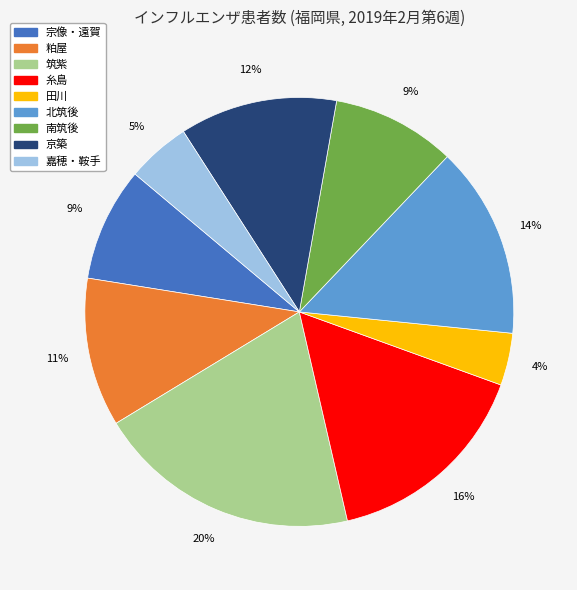

To the nearest percent, what is the average slice percentage?

11%